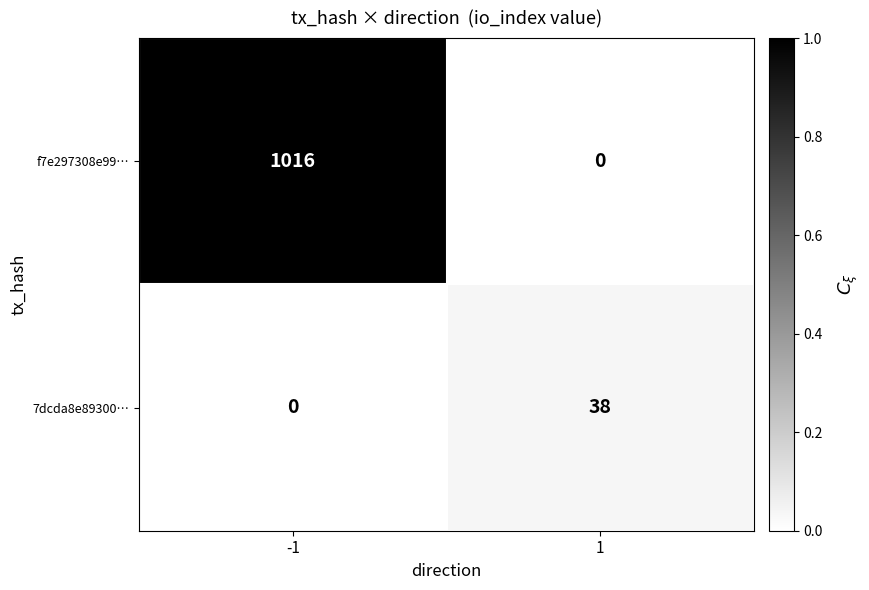

Reading left to right, list all the values displayed in this chart.

f7e297308e99…: 1016	0
7dcda8e89300…: 0	38